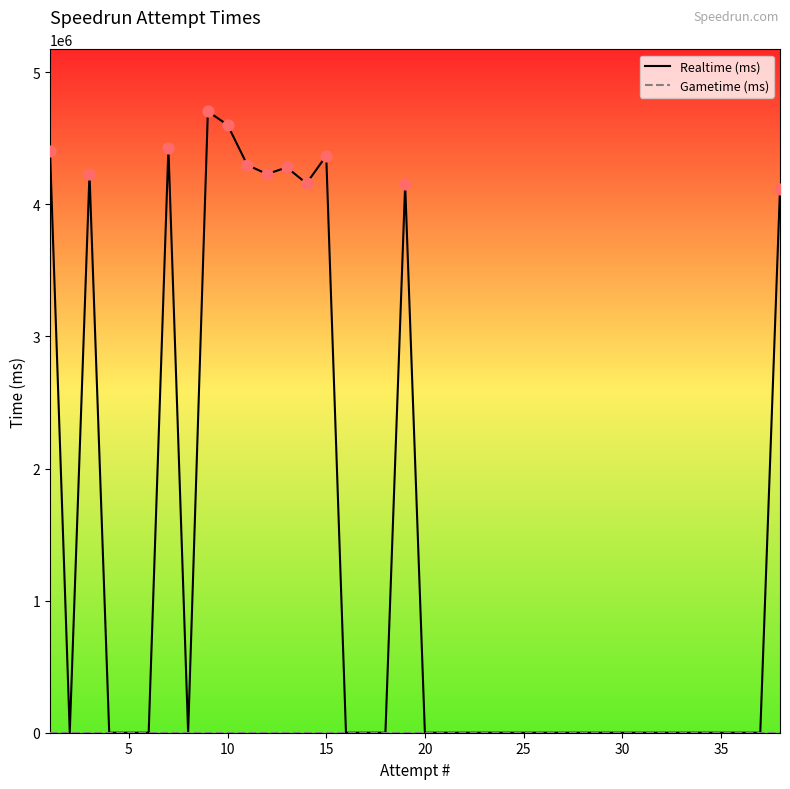

Which series has the largest total across all categories?

Realtime (ms)